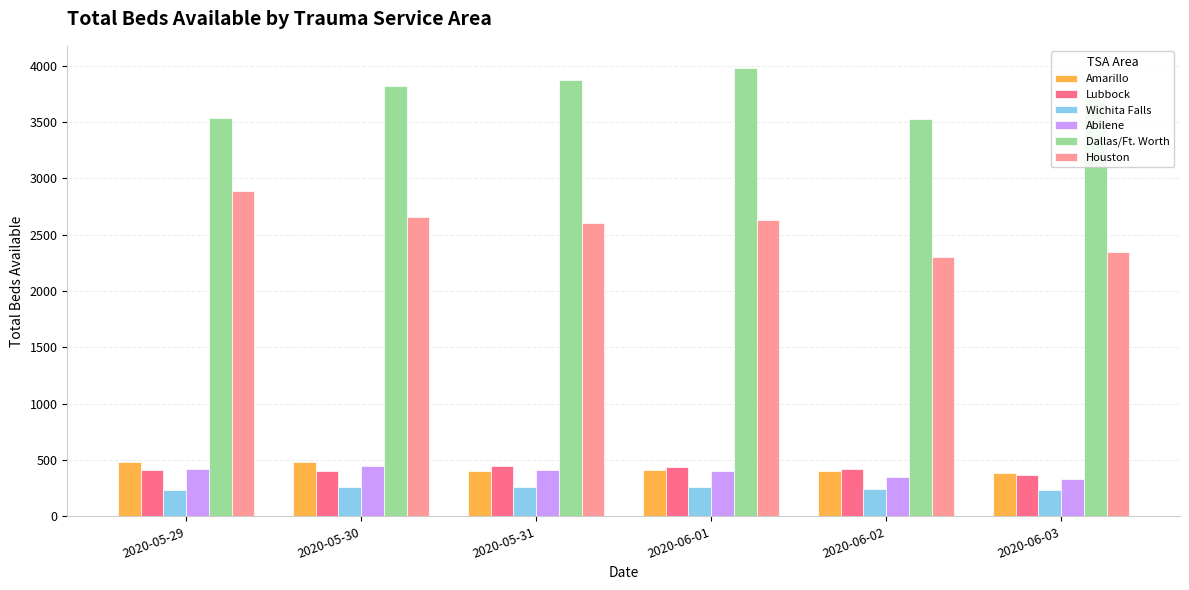

What is the lowest value of the Amarillo series?

385